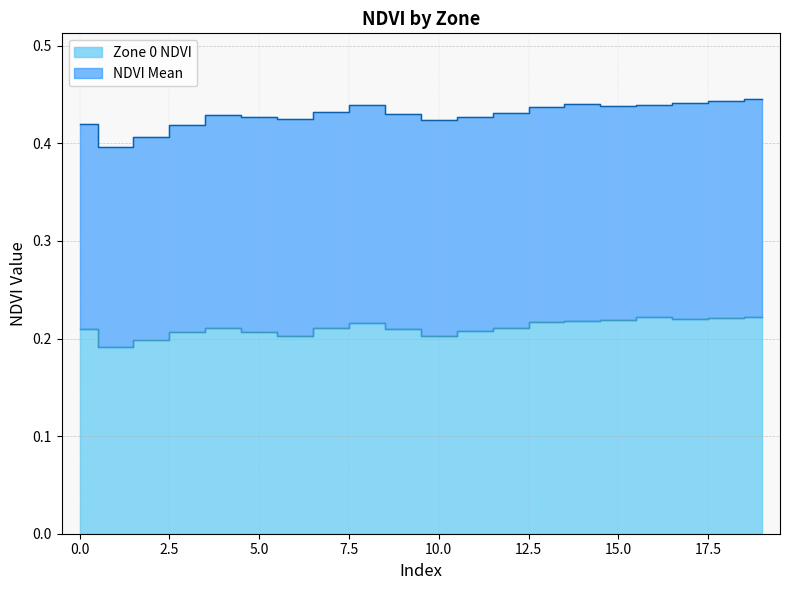

What is the value of the 2nd point from the left?

0.2